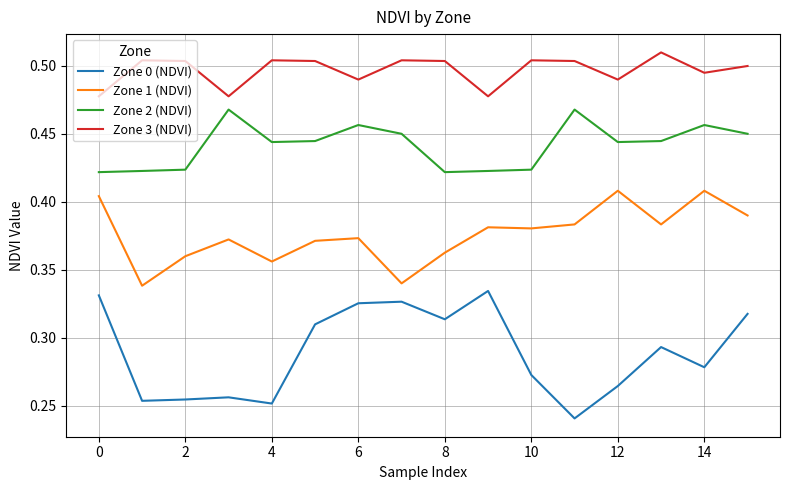

True or false: Zone 3 (NDVI) and Zone 2 (NDVI) cross at least once.

False